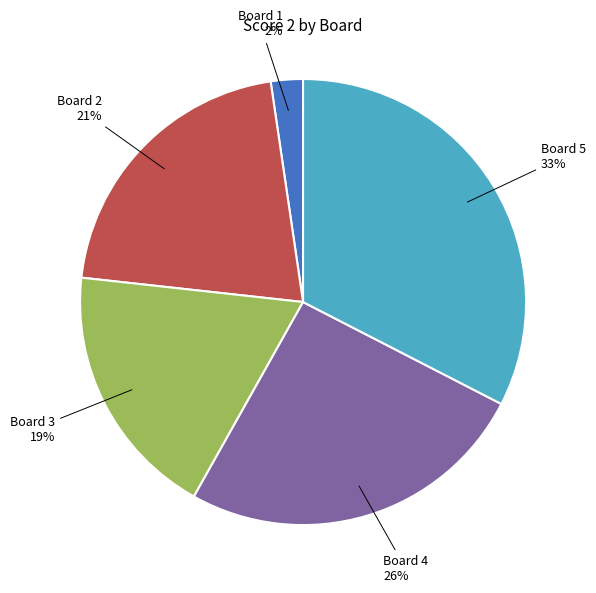

Do Board 1 and Board 4 together represent more than half of the pie?

No